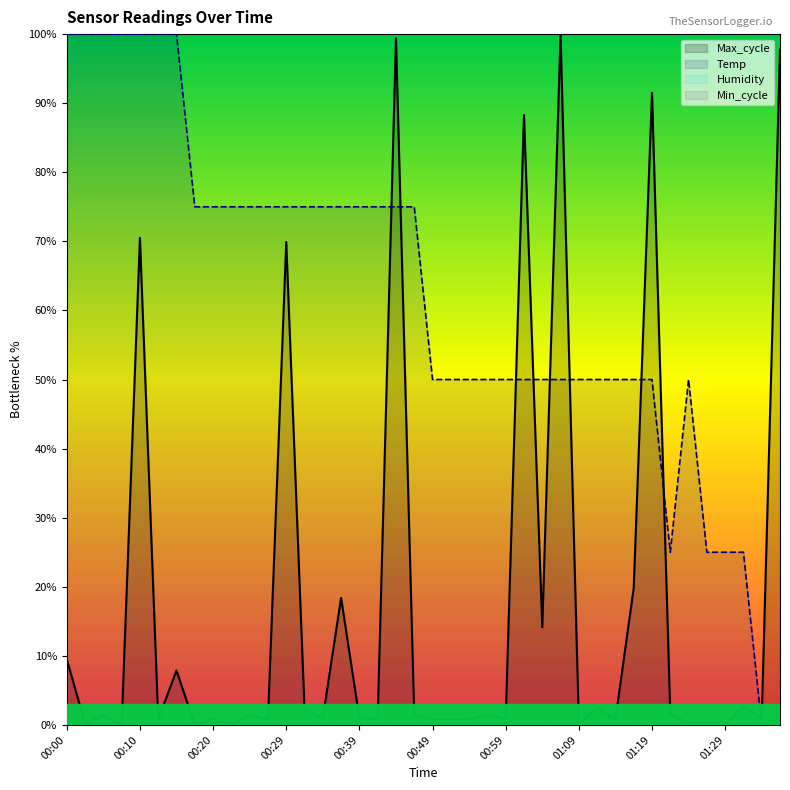

What is the sum of the Temp values at 31 and 11?

125.0